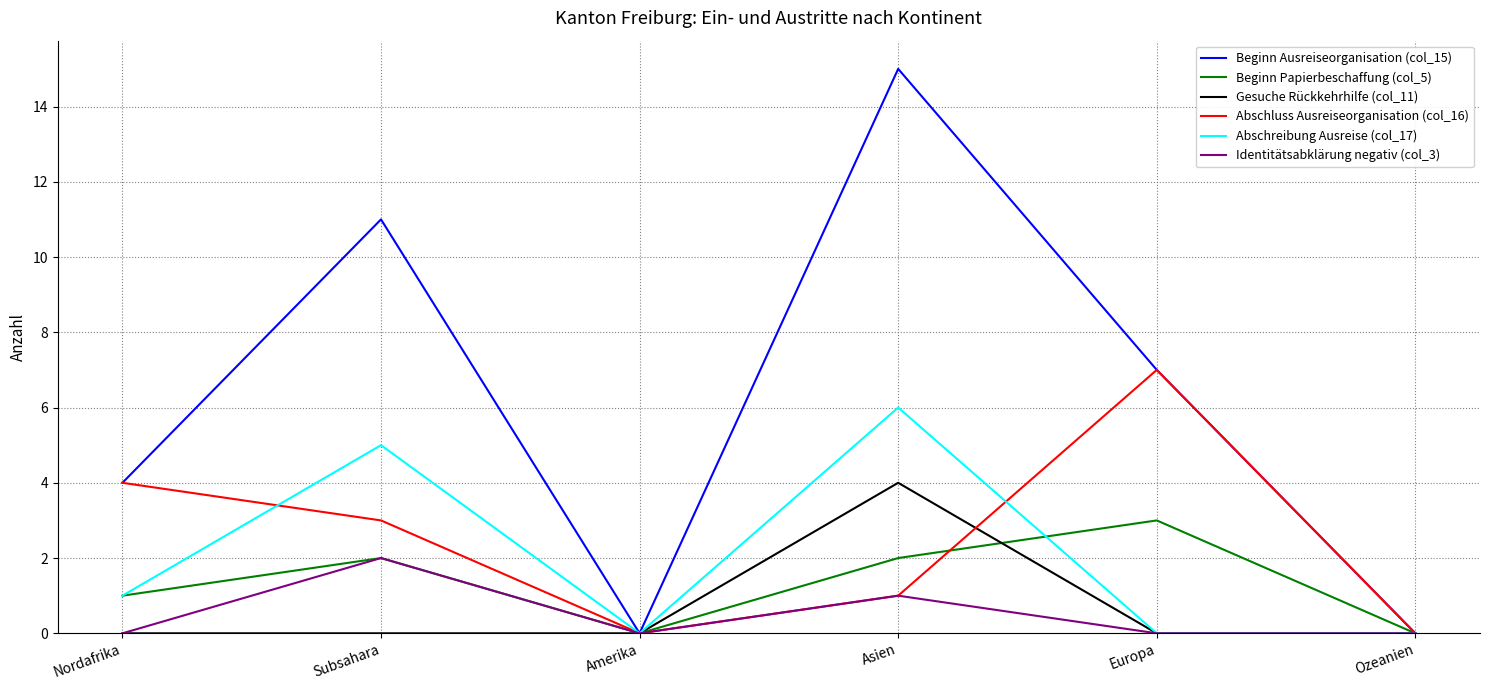

What position from the left is Europa?

5